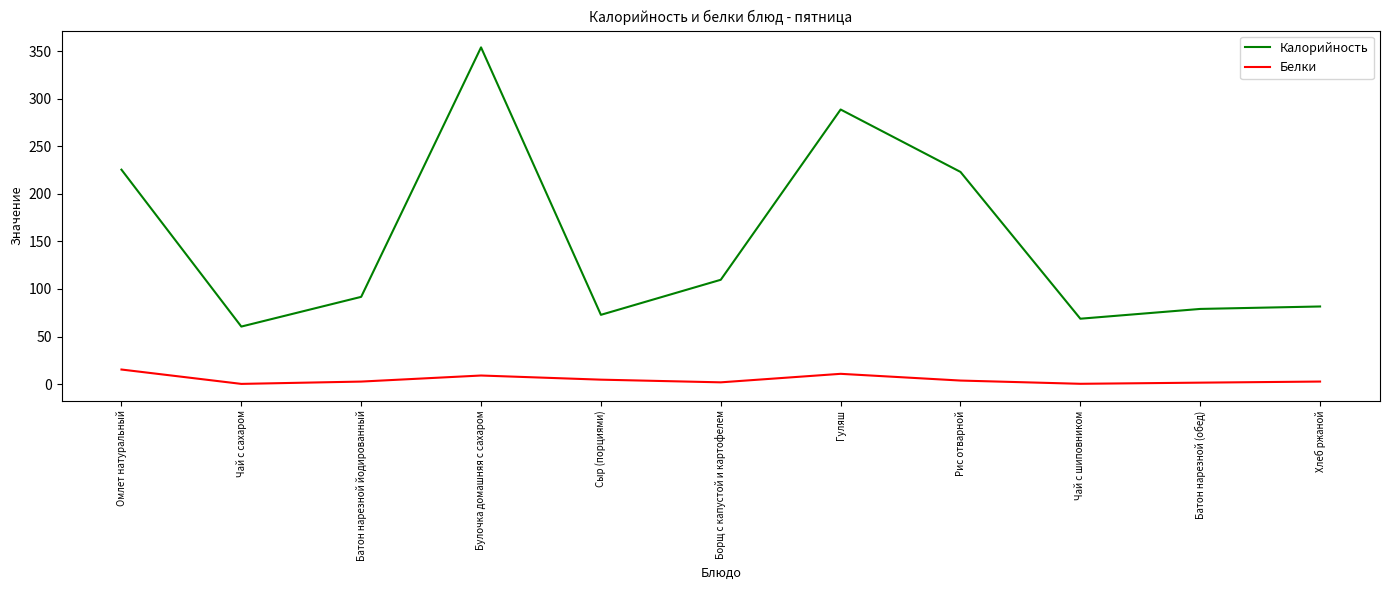

True or false: Калорийность has more than 1 interior local peaks.

True